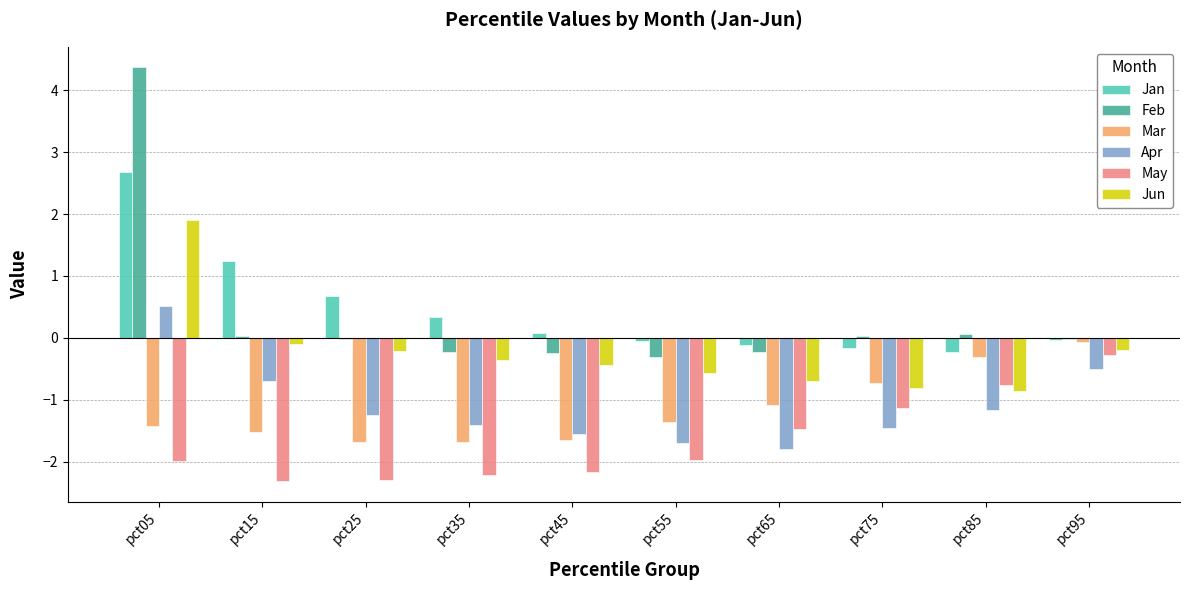

At which category does the chart reach its peak across all series?

pct05